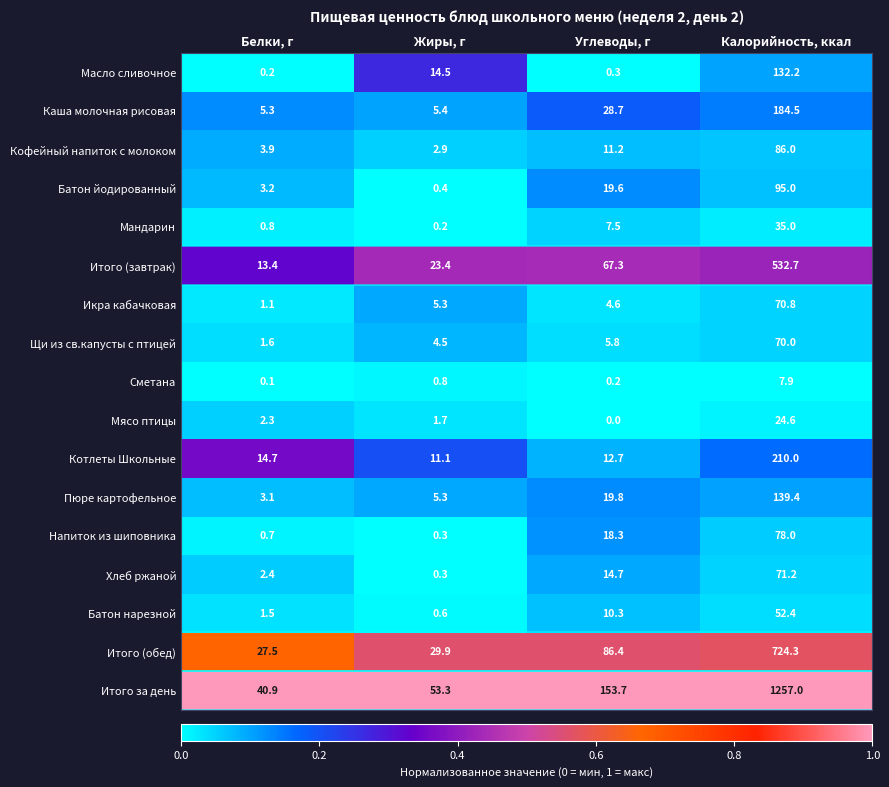

At which category does the chart reach its peak across all series?

Калорийность, ккал